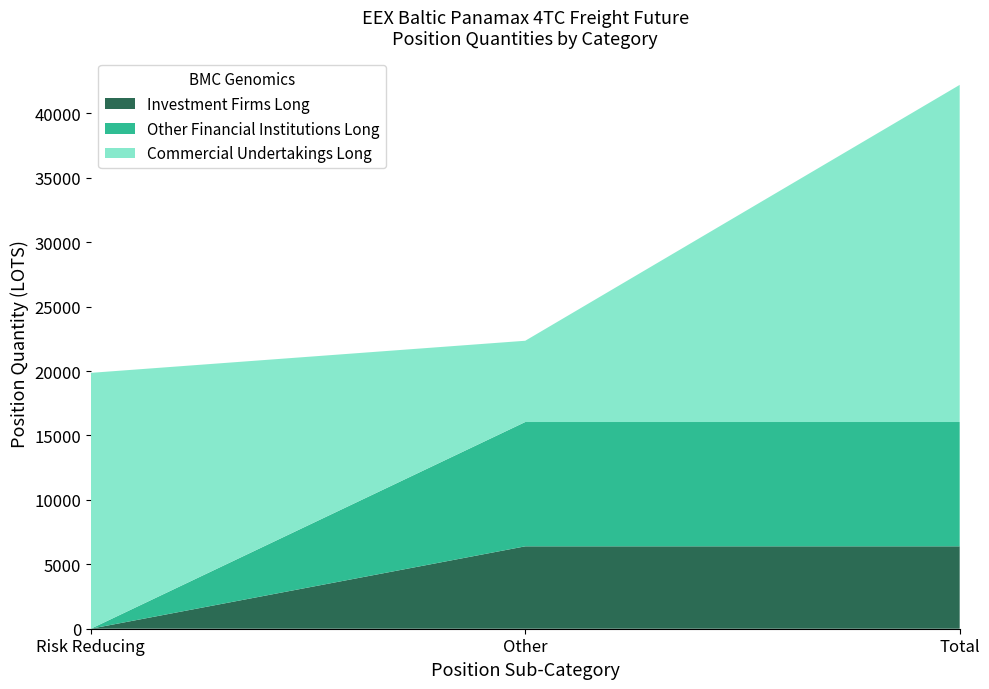

Reading left to right, list the values for the Investment Firms Long series.

0.0	6396.0	6396.0